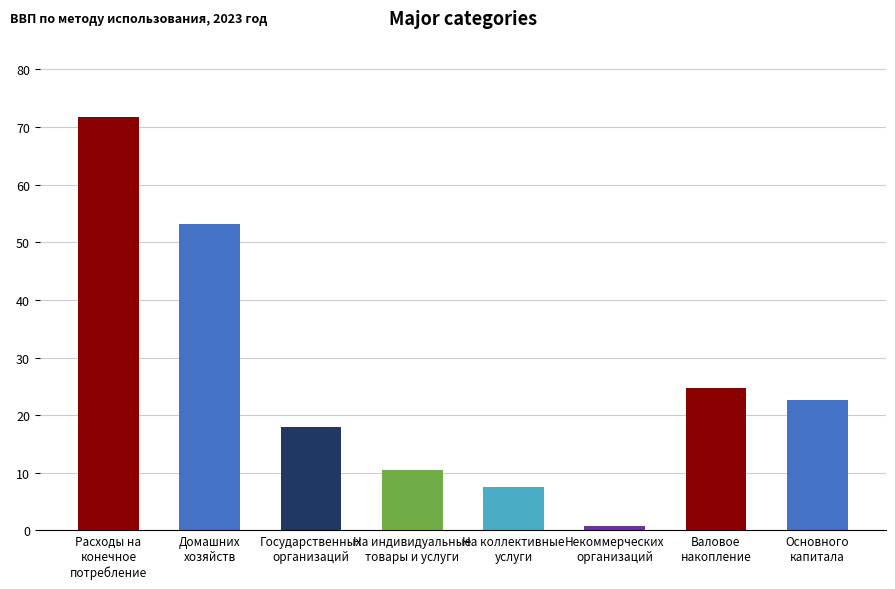

What is the minimum value shown in the chart?

0.7